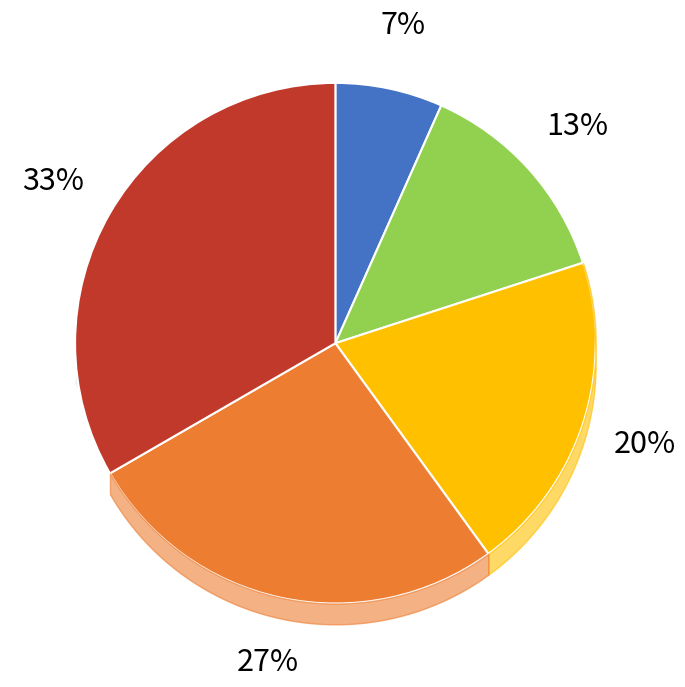

Is MOCHILA the majority of the pie?

No